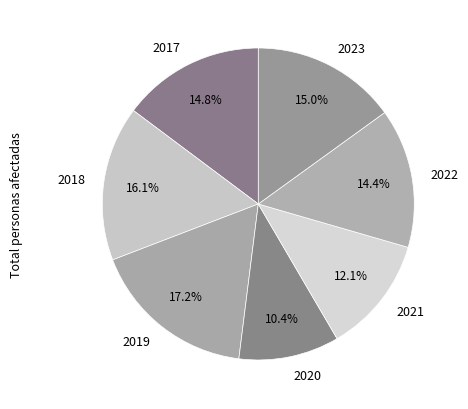

True or false: 2018 accounts for 26% of the total.

False